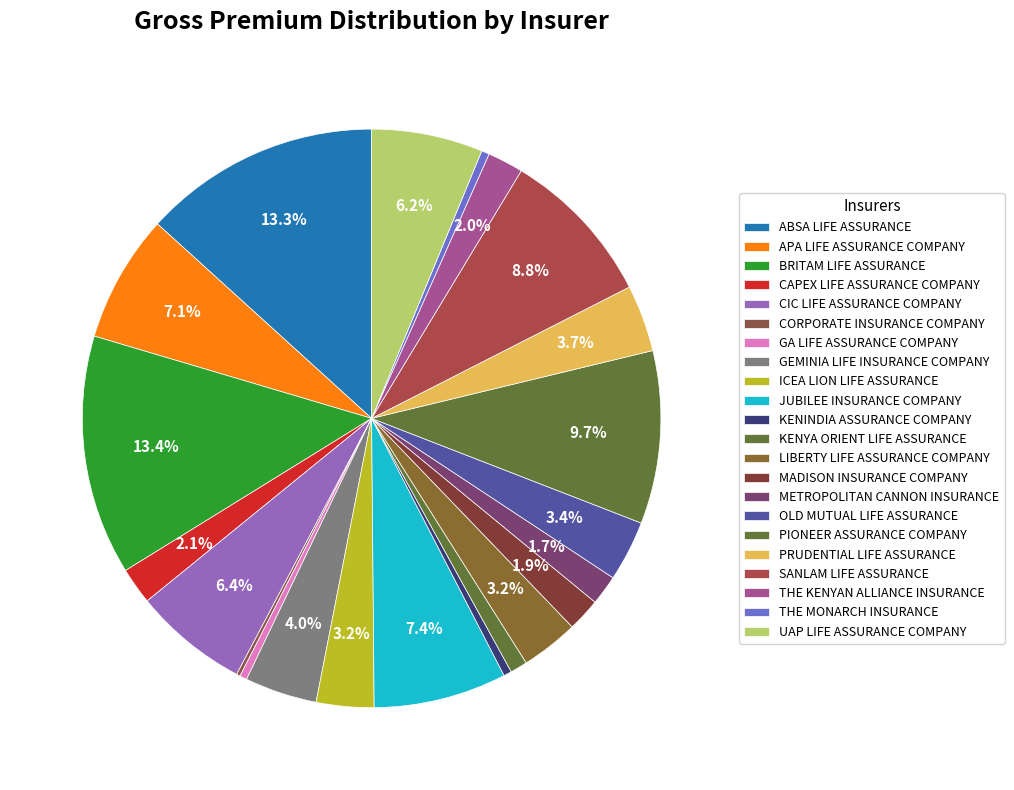

Which slice is the smallest?

CORPORATE INSURANCE COMPANY